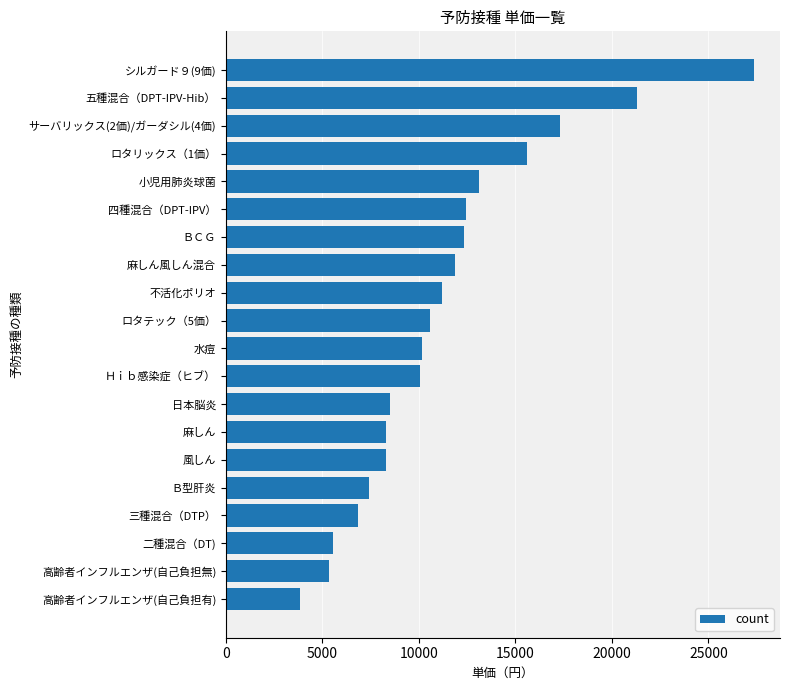

True or false: the data shows 11187 at 不活化ポリオ.

True